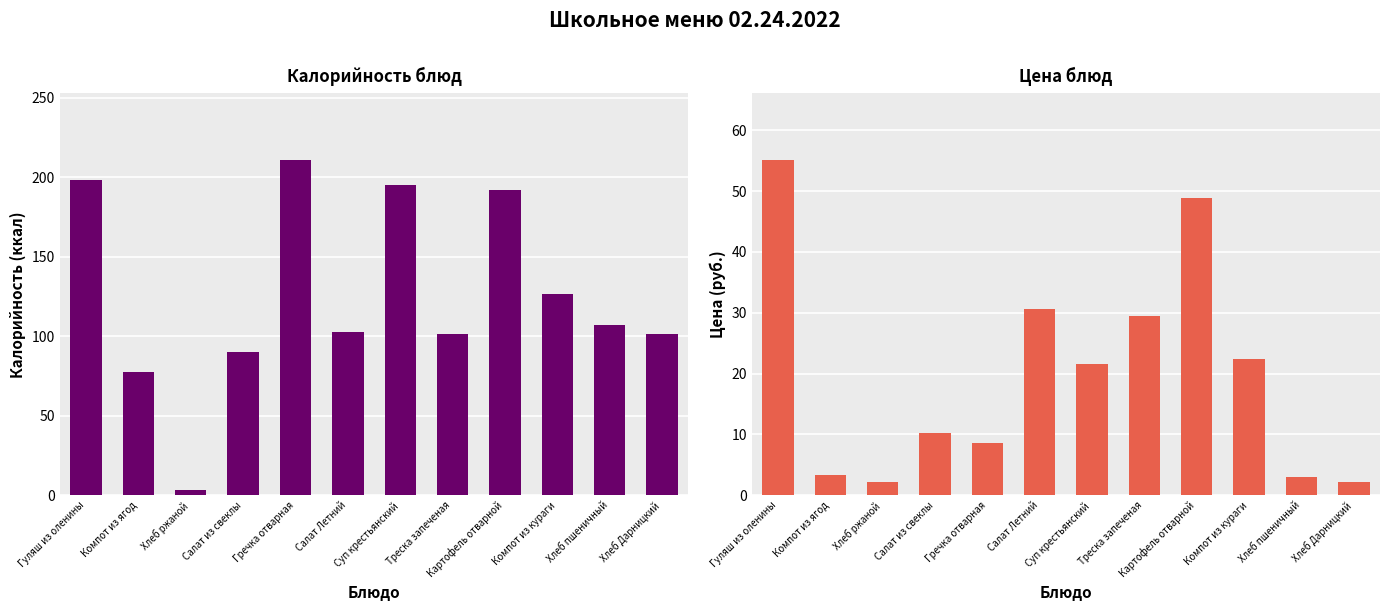

Rank the series by their average value, from highest to lowest.

Калорийность, Цена